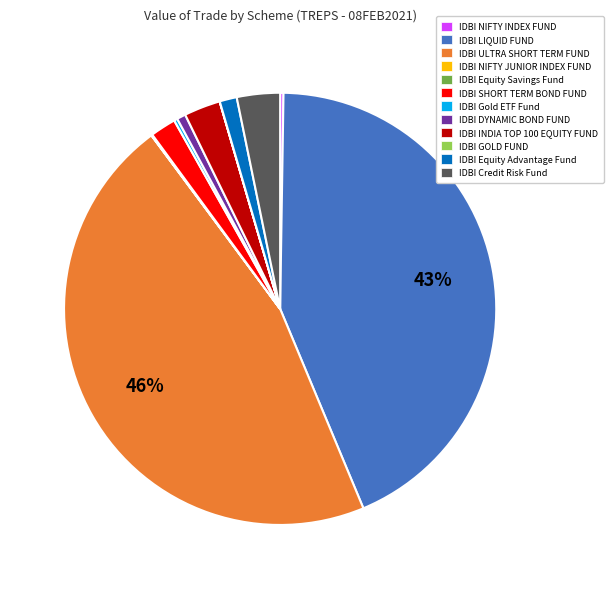

Which category has the biggest portion of the pie?

IDBI ULTRA SHORT TERM FUND